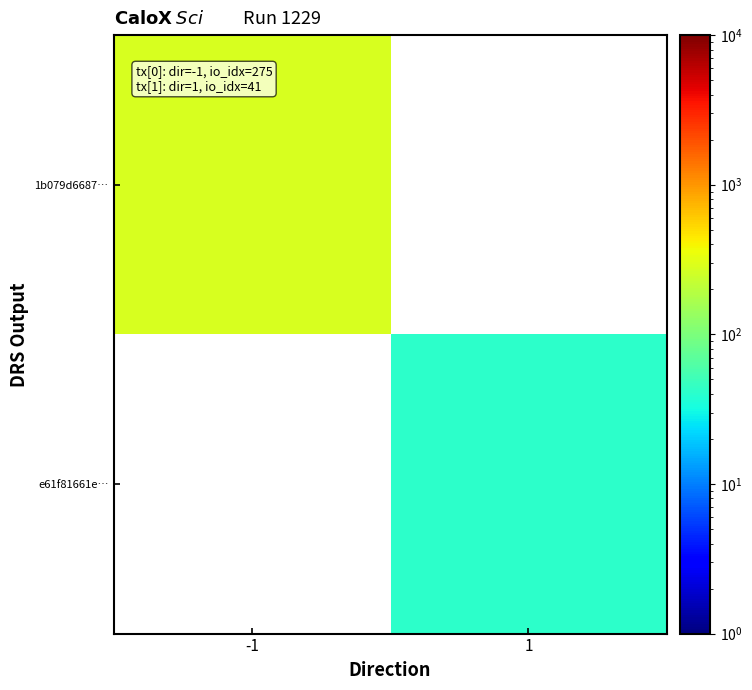

At -1, list the series in order from largest to smallest.

1b079d6687…, e61f81661e…